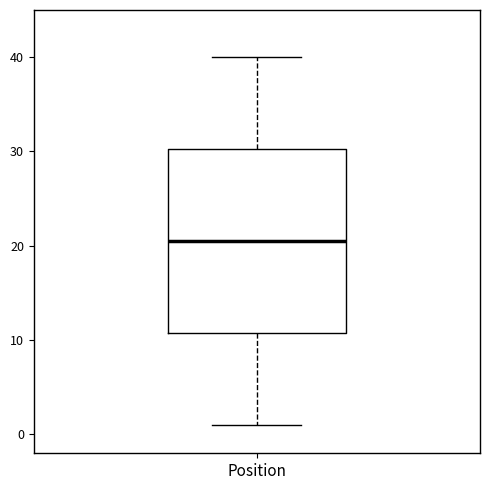

Where is the upper edge of the box for Position on the y-axis? The values are not printed on the chart, so give them approximately, as read against the axis.

30